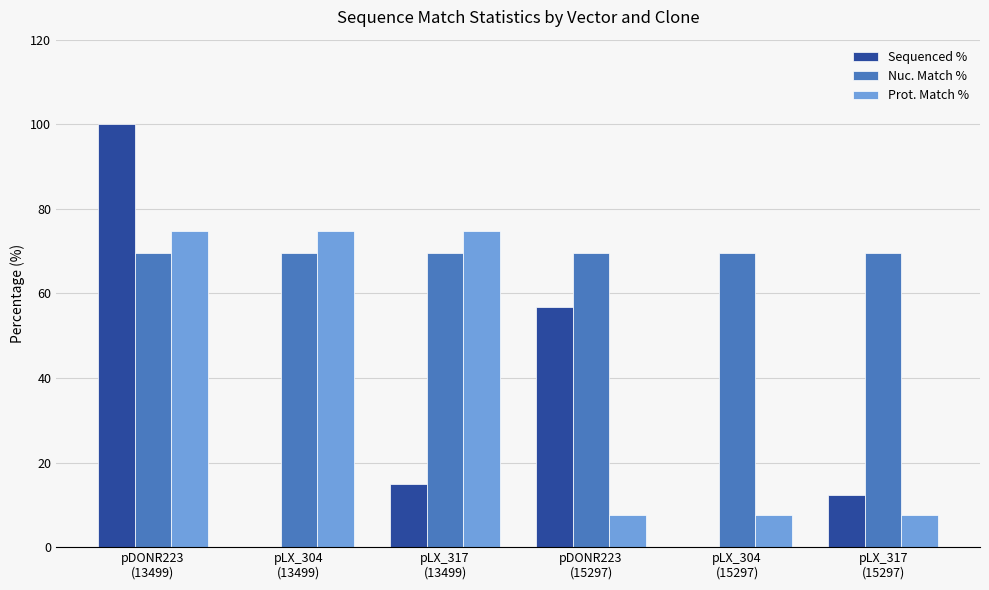

What is the sum of all Sequenced % values?

184.1